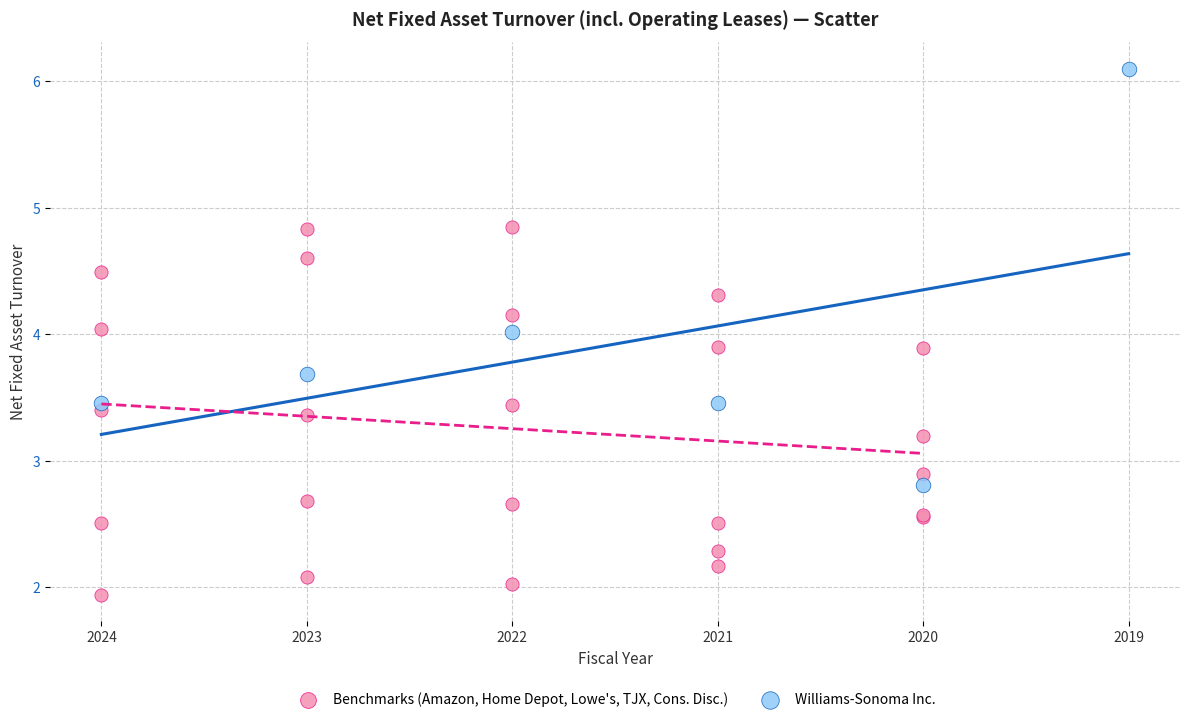

Which series has the widest spread of Y values?

Williams-Sonoma Inc.